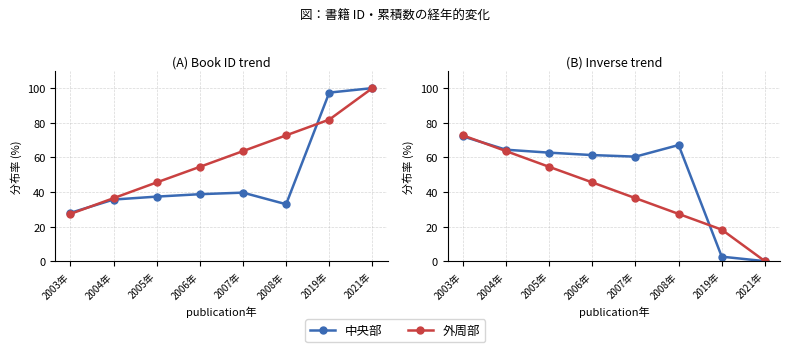

What are all the series names shown in the legend?

中央部, 外周部